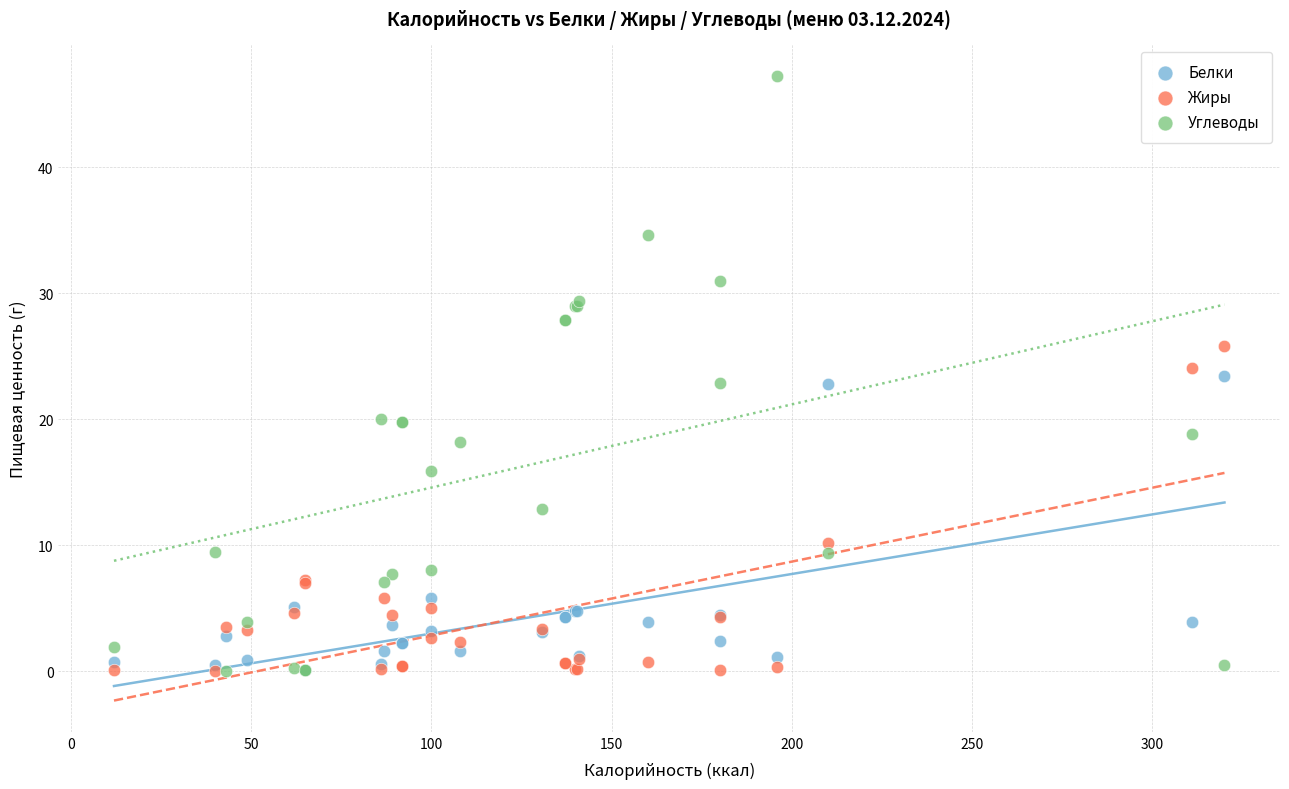

In the Белки series, what Y value is closest to 11?

5.8